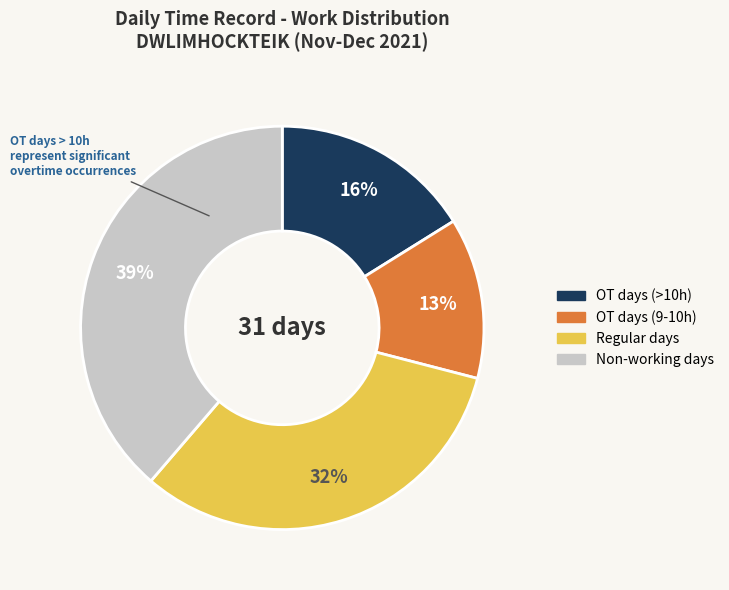

Is there a majority slice in this chart?

No